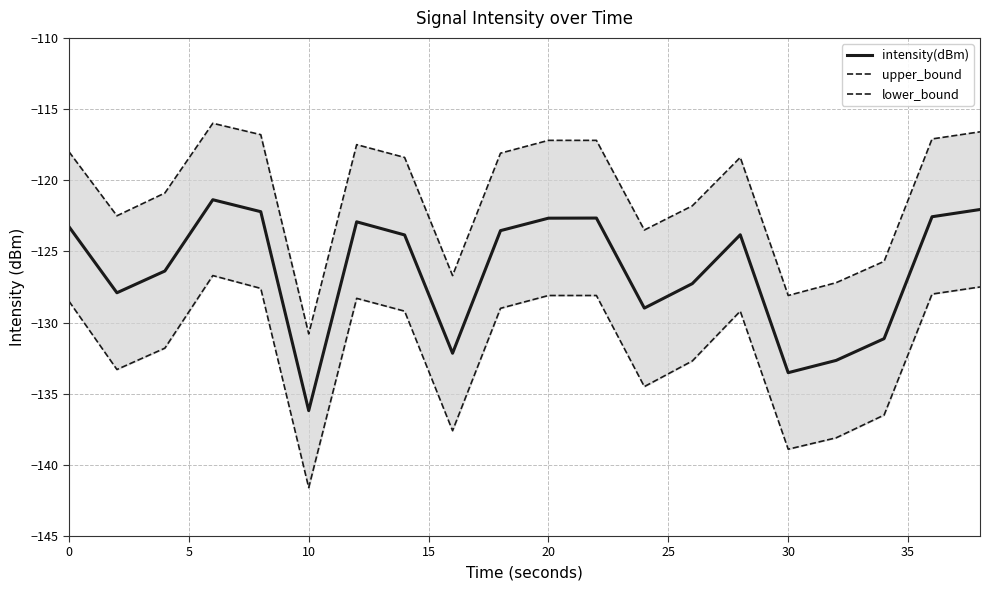

What is the highest value of the intensity(dBm) series?

-121.4